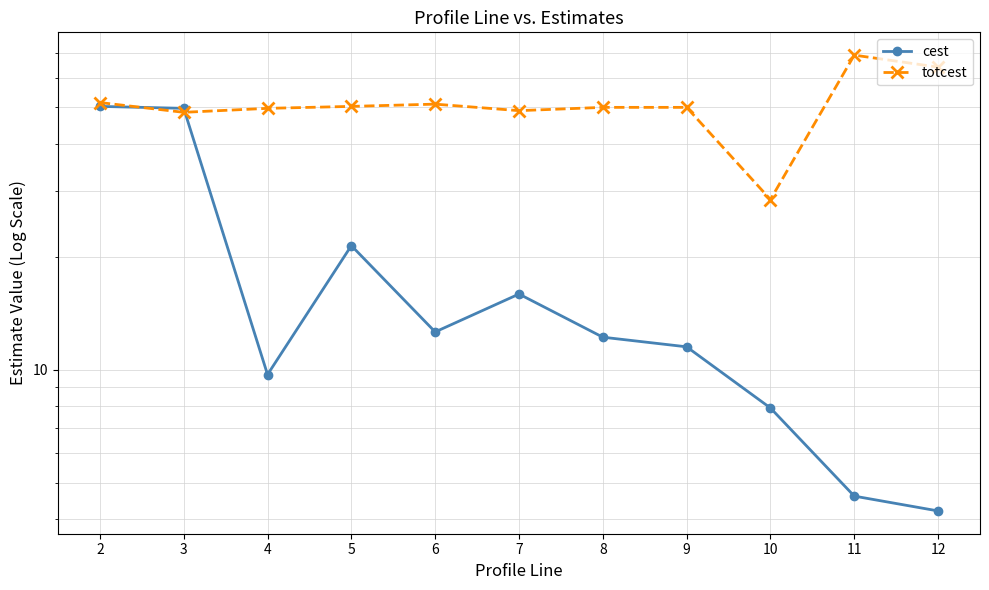

The totcest series shows 25.9 at 4. True or false?

False